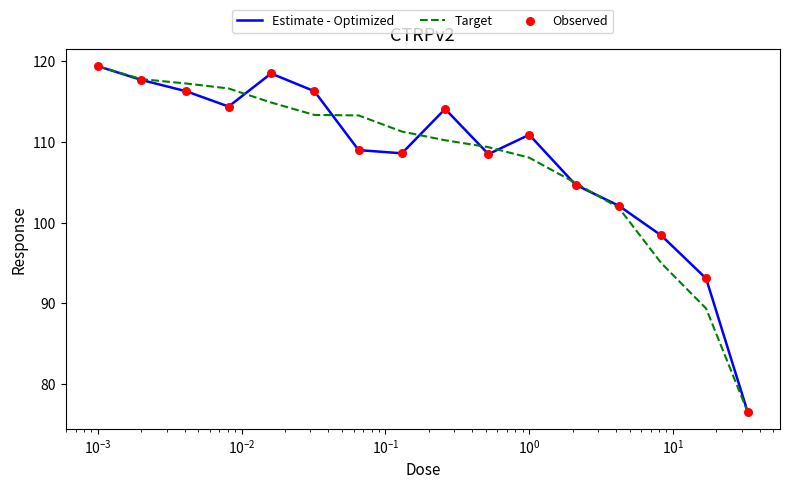

Is this an area chart (filled region under the line)?

No